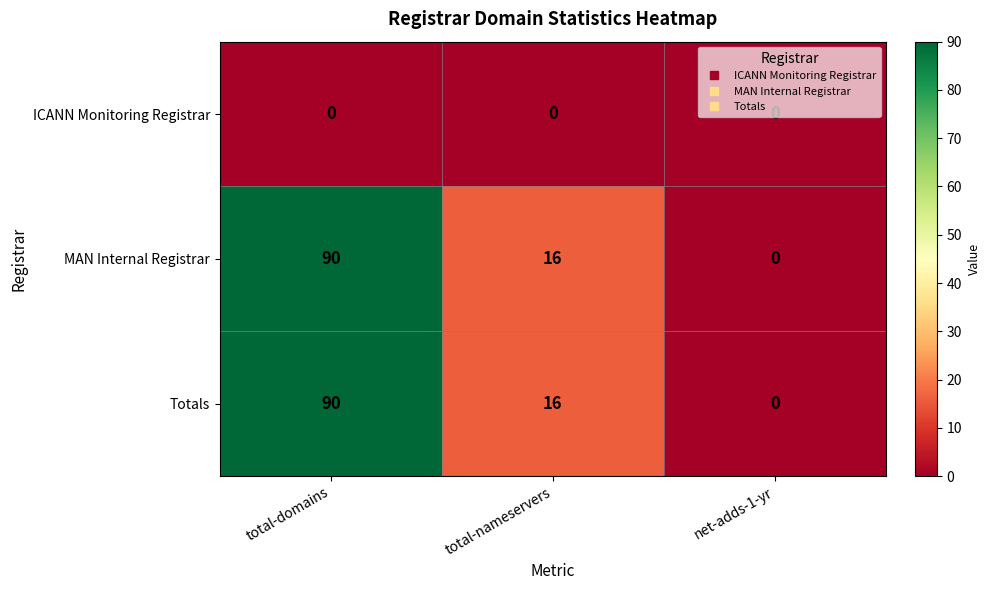

True or false: Totals has a value of 8 at total-nameservers.

False